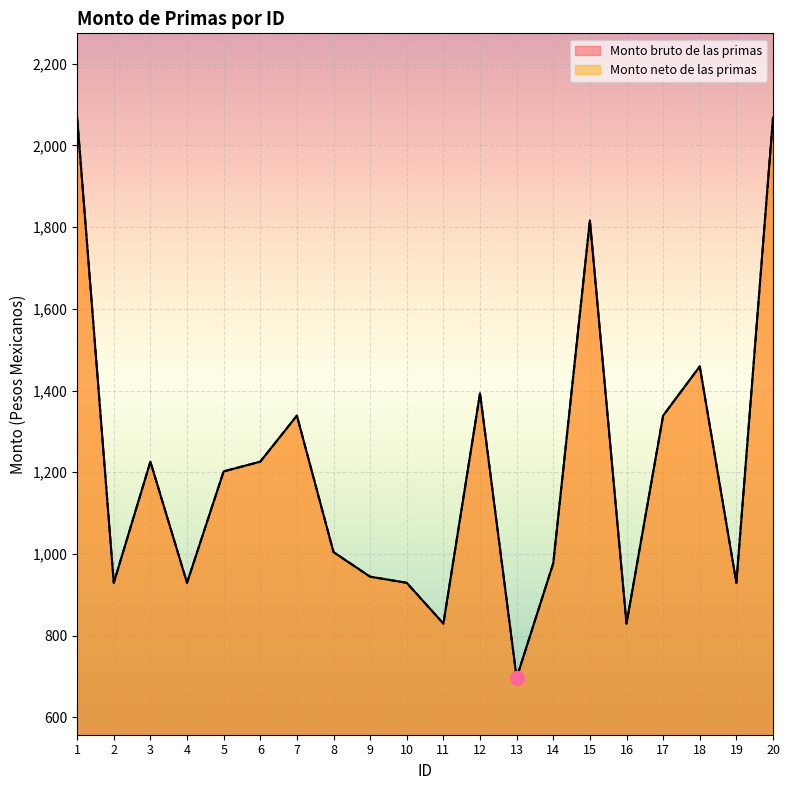

True or false: Monto neto de las primas and Monto bruto de las primas cross at least once.

False